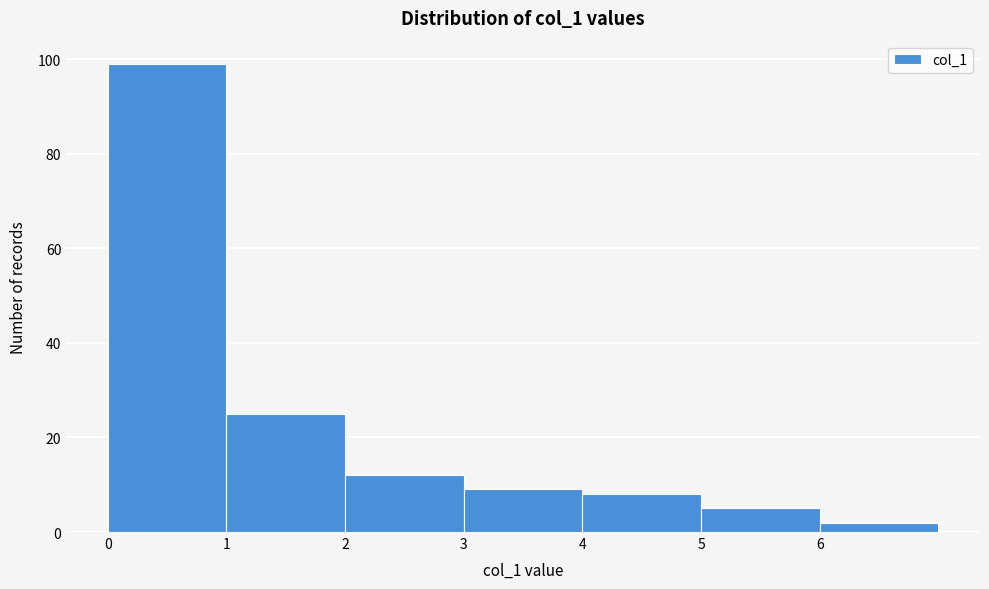

Reading left to right, transcribe this chart: for each bar, give the range it covers on the x-axis and its height. The values are not printed on the chart, so give them approximately, as read against the axis.

0 to 1: 100
1 to 2: 26
2 to 3: 12
3 to 4: 10
4 to 5: 8
5 to 6: 6
6 to 7: 2